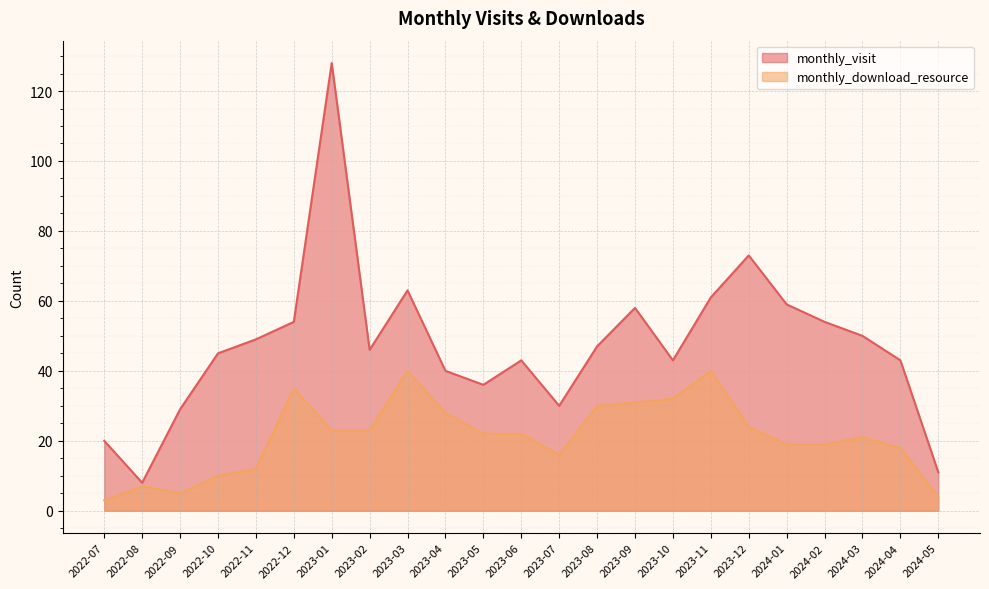

Reading right to left, what are all the values shown in this chart?

monthly_visit: 2024-05=11	2024-04=43	2024-03=50	2024-02=54	2024-01=59	2023-12=73	2023-11=61	2023-10=43	2023-09=58	2023-08=47	2023-07=30	2023-06=43	2023-05=36	2023-04=40	2023-03=63	2023-02=46	2023-01=128	2022-12=54	2022-11=49	2022-10=45	2022-09=29	2022-08=8	2022-07=20
monthly_download_resource: 2024-05=4	2024-04=18	2024-03=21	2024-02=19	2024-01=19	2023-12=24	2023-11=40	2023-10=32	2023-09=31	2023-08=30	2023-07=16	2023-06=22	2023-05=22	2023-04=28	2023-03=40	2023-02=23	2023-01=23	2022-12=35	2022-11=12	2022-10=10	2022-09=5	2022-08=7	2022-07=3